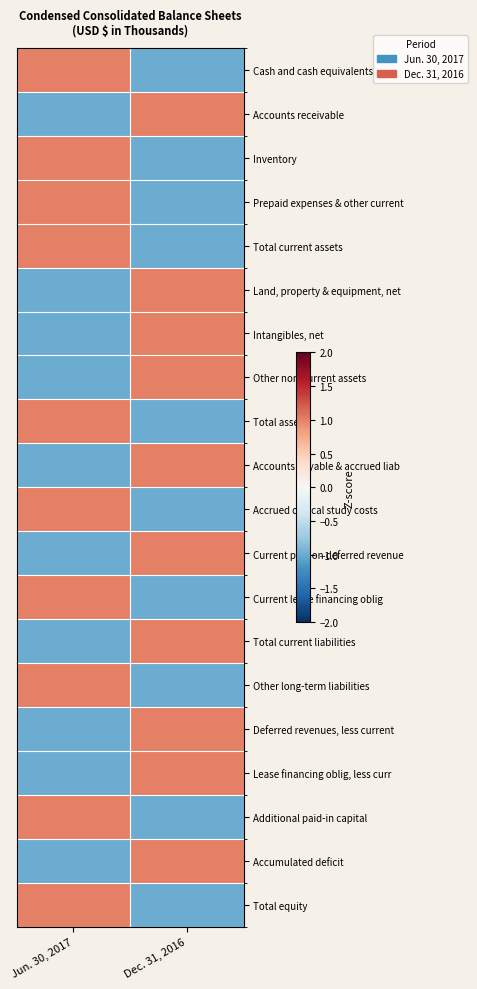

Reading left to right, extract all data points from this chart.

Cash and cash equivalents: Jun. 30, 2017=1	Dec. 31, 2016=-1
Accounts receivable: Jun. 30, 2017=-1	Dec. 31, 2016=1
Inventory: Jun. 30, 2017=1	Dec. 31, 2016=-1
Prepaid expenses & other current: Jun. 30, 2017=1	Dec. 31, 2016=-1
Total current assets: Jun. 30, 2017=1	Dec. 31, 2016=-1
Land, property & equipment, net: Jun. 30, 2017=-1	Dec. 31, 2016=1
Intangibles, net: Jun. 30, 2017=-1	Dec. 31, 2016=1
Other non-current assets: Jun. 30, 2017=-1	Dec. 31, 2016=1
Total assets: Jun. 30, 2017=1	Dec. 31, 2016=-1
Accounts payable & accrued liab: Jun. 30, 2017=-1	Dec. 31, 2016=1
Accrued clinical study costs: Jun. 30, 2017=1	Dec. 31, 2016=-1
Current portion deferred revenue: Jun. 30, 2017=-1	Dec. 31, 2016=1
Current lease financing oblig: Jun. 30, 2017=1	Dec. 31, 2016=-1
Total current liabilities: Jun. 30, 2017=-1	Dec. 31, 2016=1
Other long-term liabilities: Jun. 30, 2017=1	Dec. 31, 2016=-1
Deferred revenues, less current: Jun. 30, 2017=-1	Dec. 31, 2016=1
Lease financing oblig, less curr: Jun. 30, 2017=-1	Dec. 31, 2016=1
Additional paid-in capital: Jun. 30, 2017=1	Dec. 31, 2016=-1
Accumulated deficit: Jun. 30, 2017=-1	Dec. 31, 2016=1
Total equity: Jun. 30, 2017=1	Dec. 31, 2016=-1